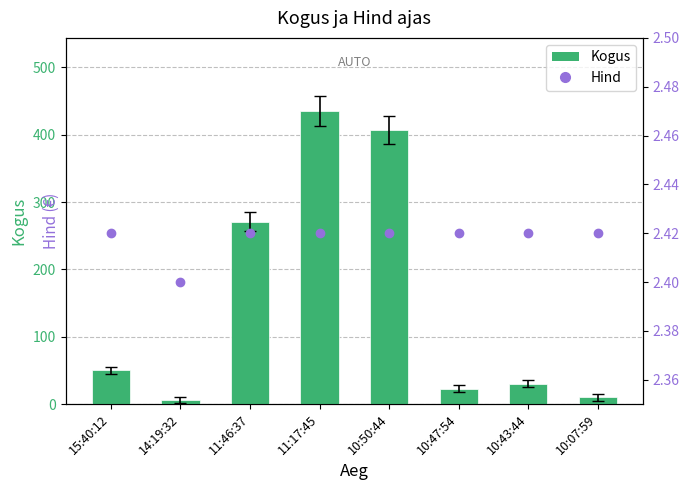

What is the difference between the Kogus values at 10:50:44 and 15:40:12?

357.0